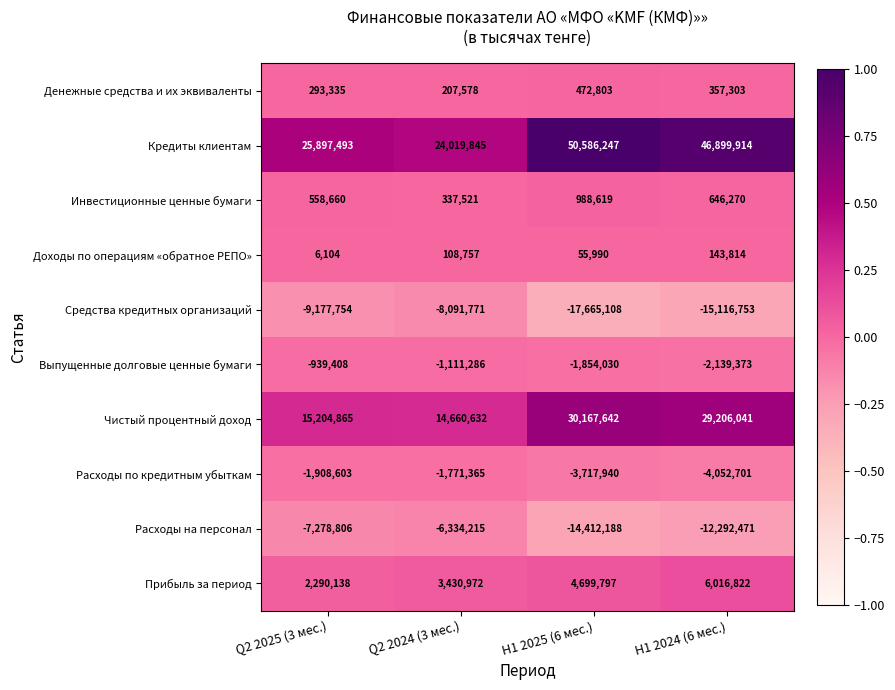

What is the highest value of the Расходы по кредитным убыткам series?

-1771365